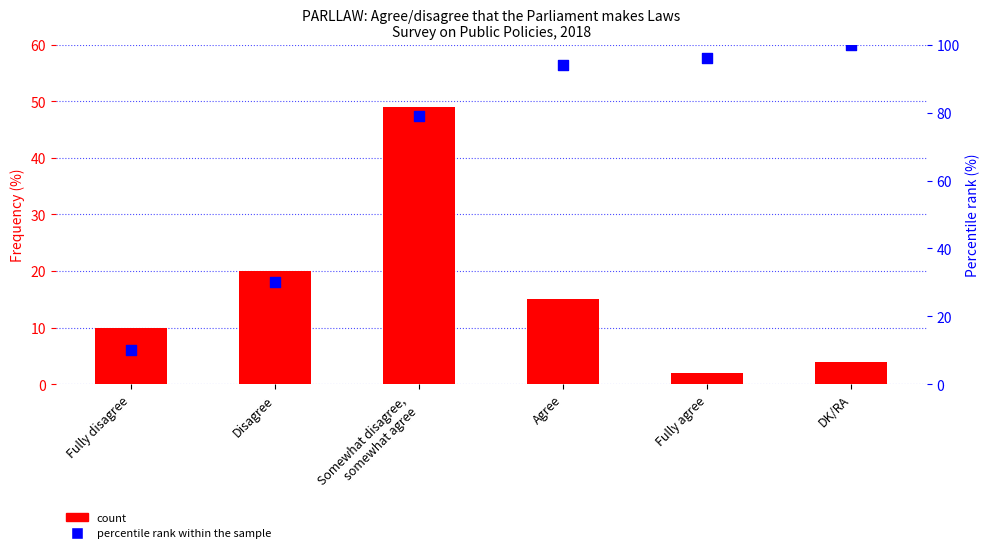

Is the value of percentile rank within the sample at Fully disagree greater than the value of Frequency (%) at Agree?

No